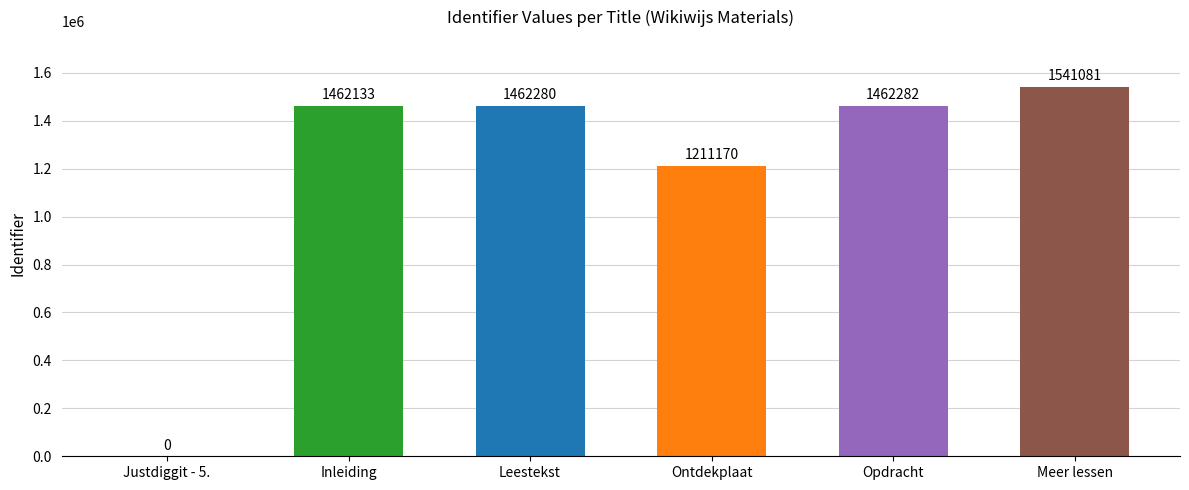

Reading left to right, what are all the values shown in this chart?

0	1462133	1462280	1211170	1462282	1541081